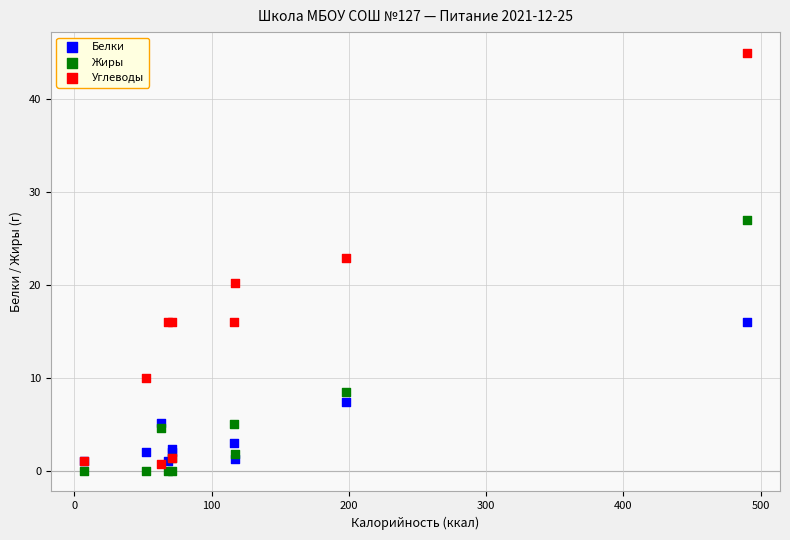

Which series has the largest Y range (max minus min)?

Углеводы